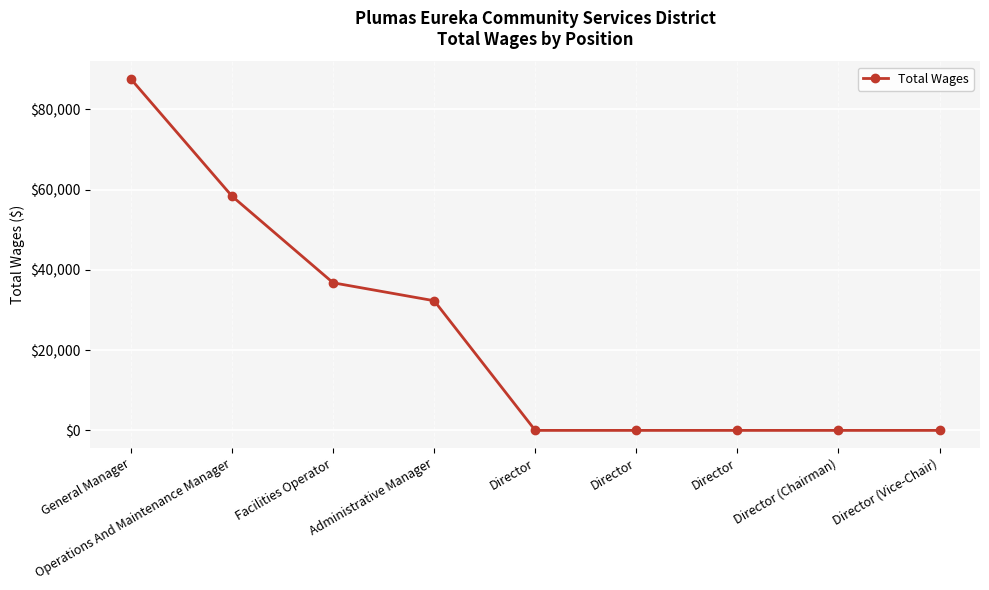

Count the number of categories in the chart.

9